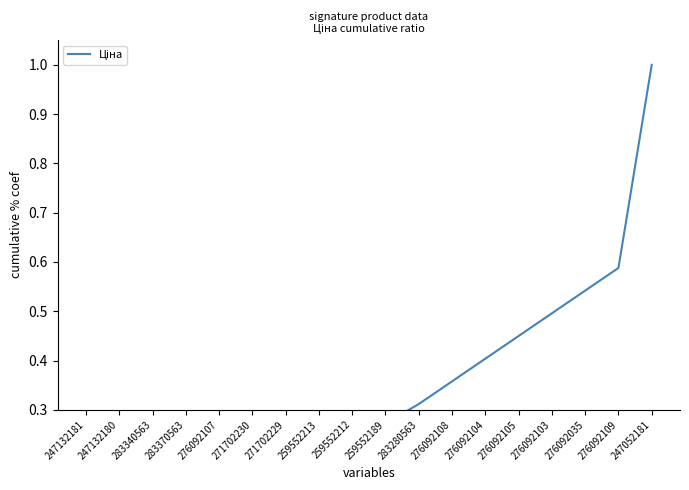

Count the number of categories in the chart.

18